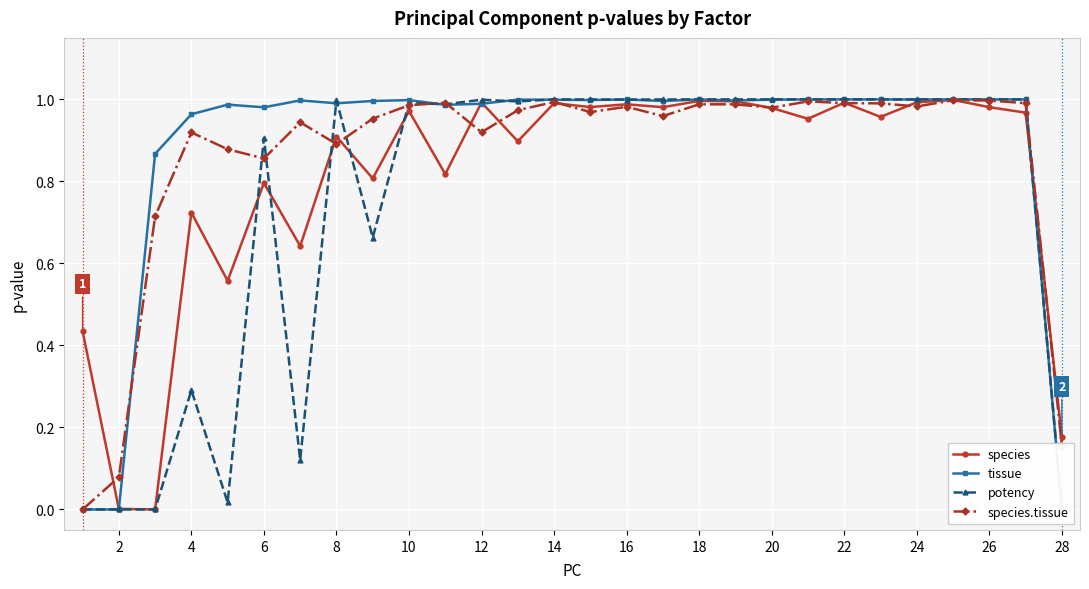

True or false: potency has more than 2 points higher than both neighbors.

True